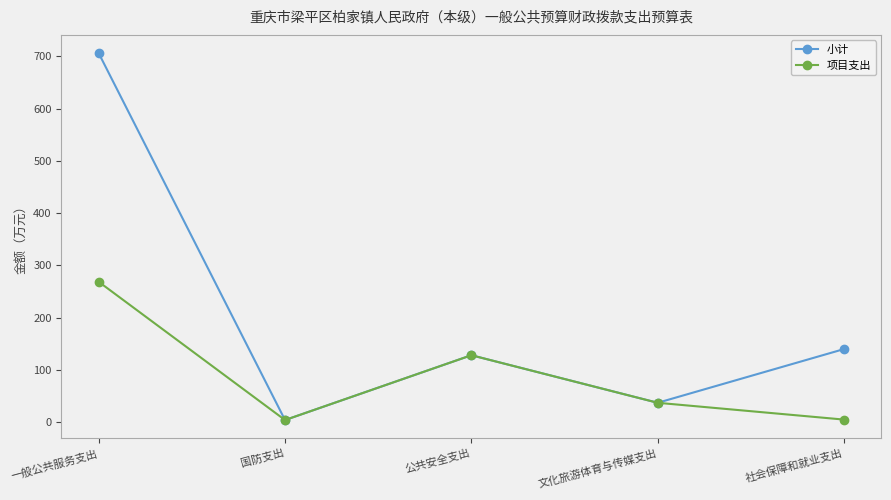

The 小计 series shows 139.8 at 社会保障和就业支出. True or false?

True